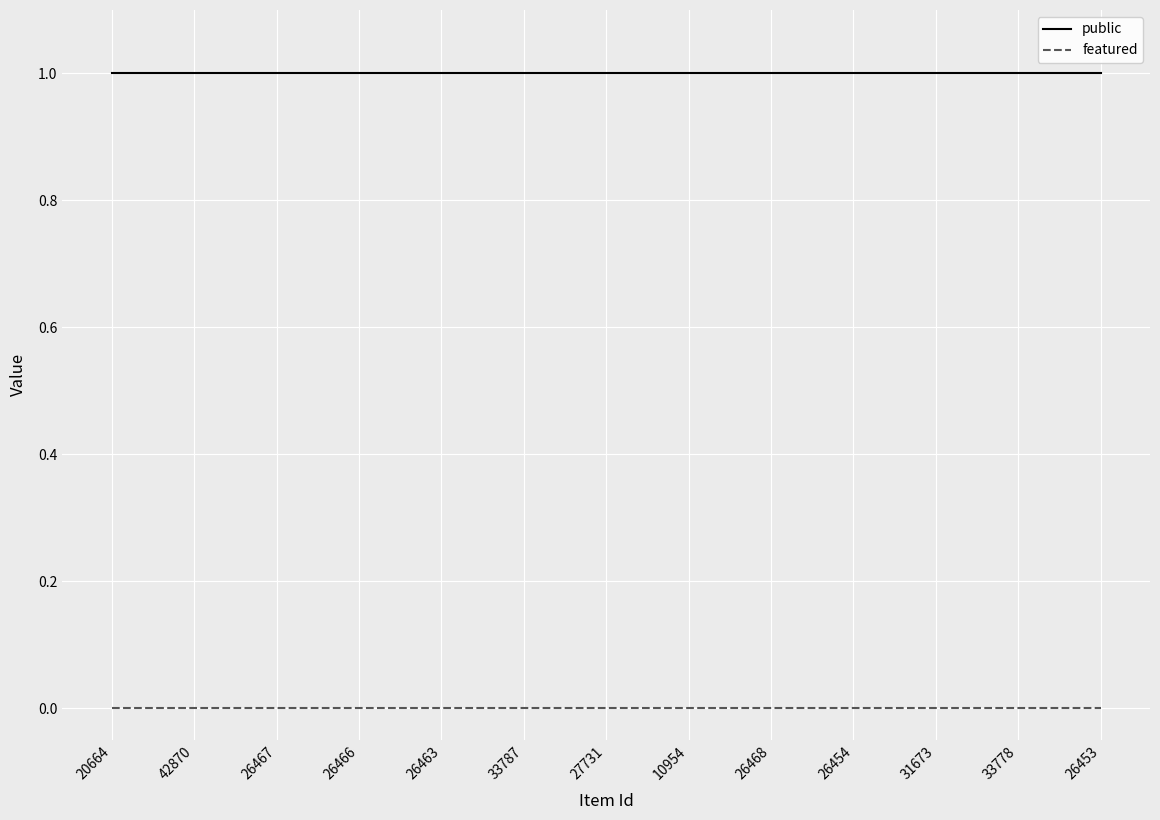

True or false: featured and public cross at least once.

False